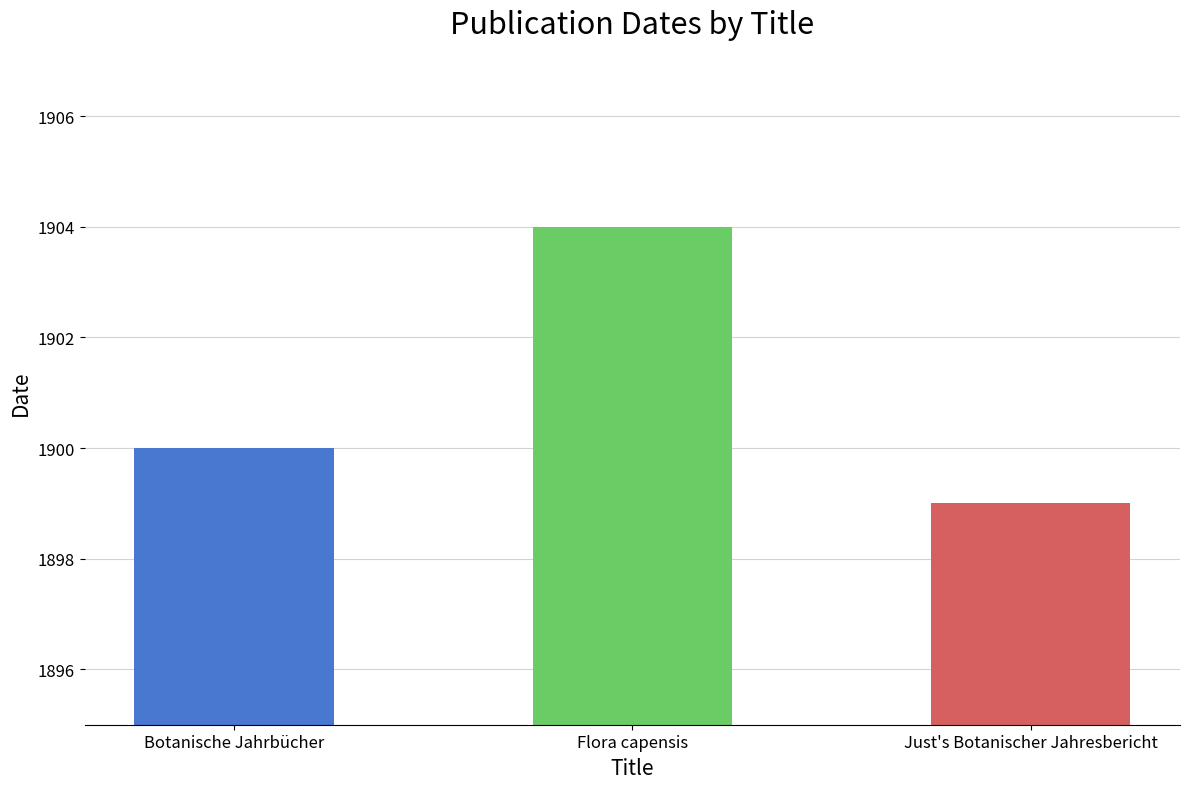

What is the greatest value displayed?

1904